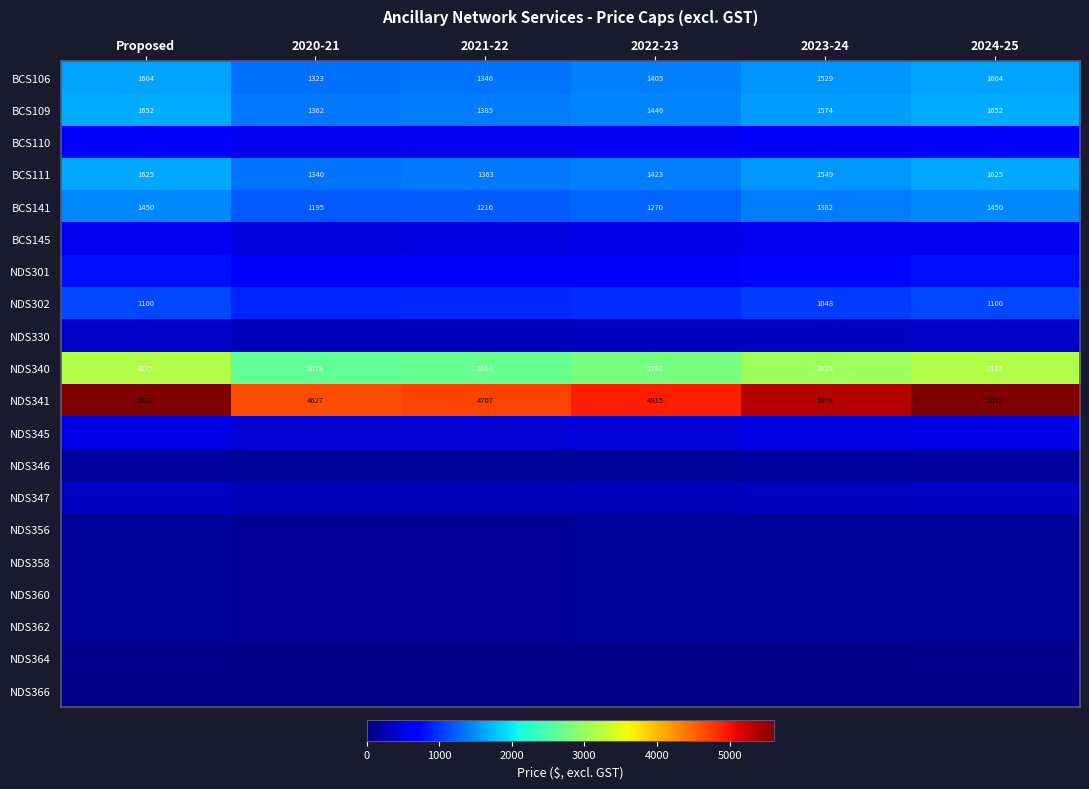

Where does the NDS341 series first go above 5348?

Proposed